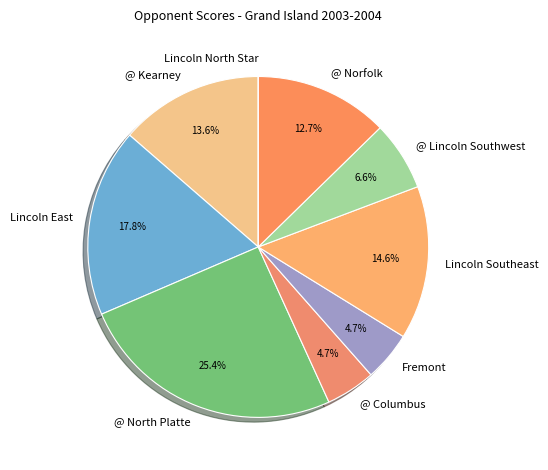

What percentage do @ North Platte and Lincoln East together represent?

43.2%